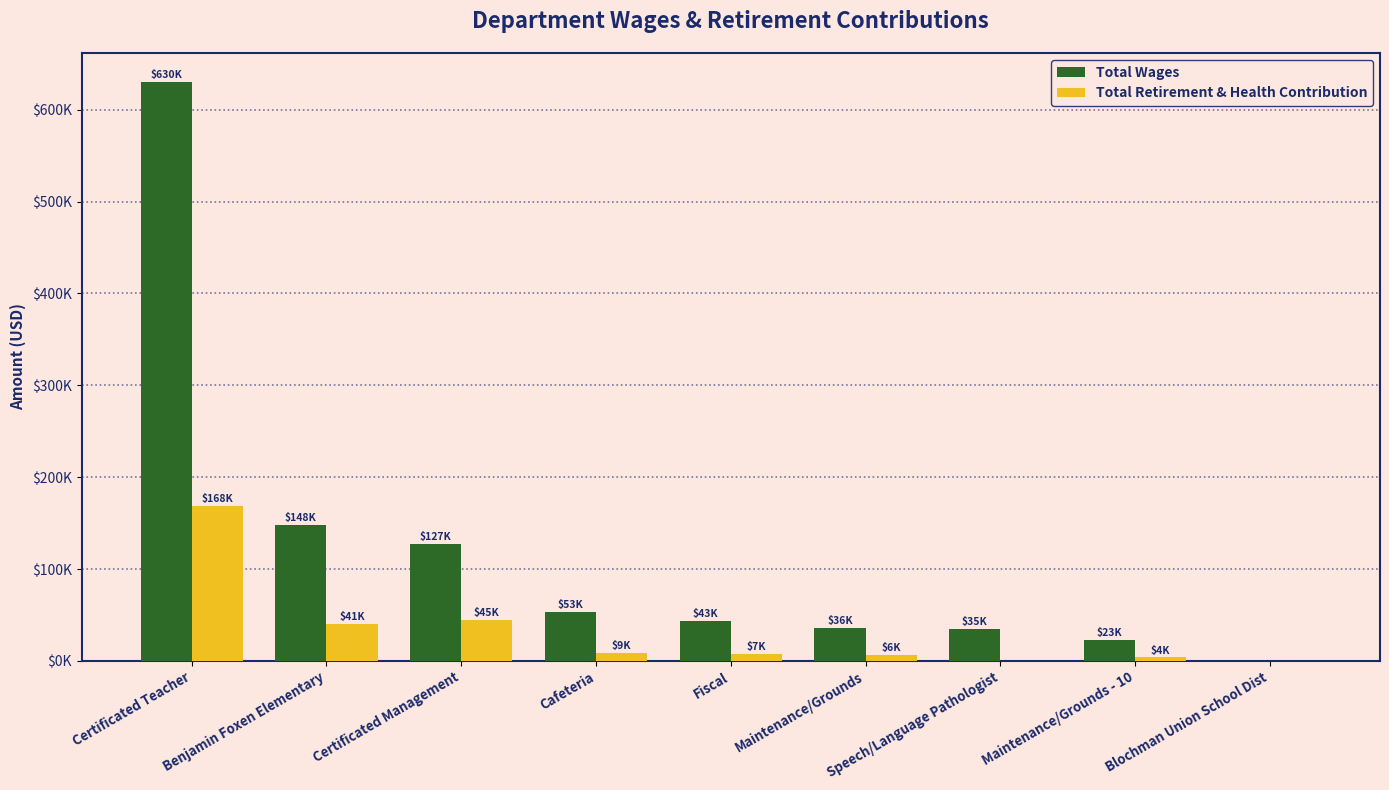

At which category is the sum across all series the highest?

Certificated Teacher